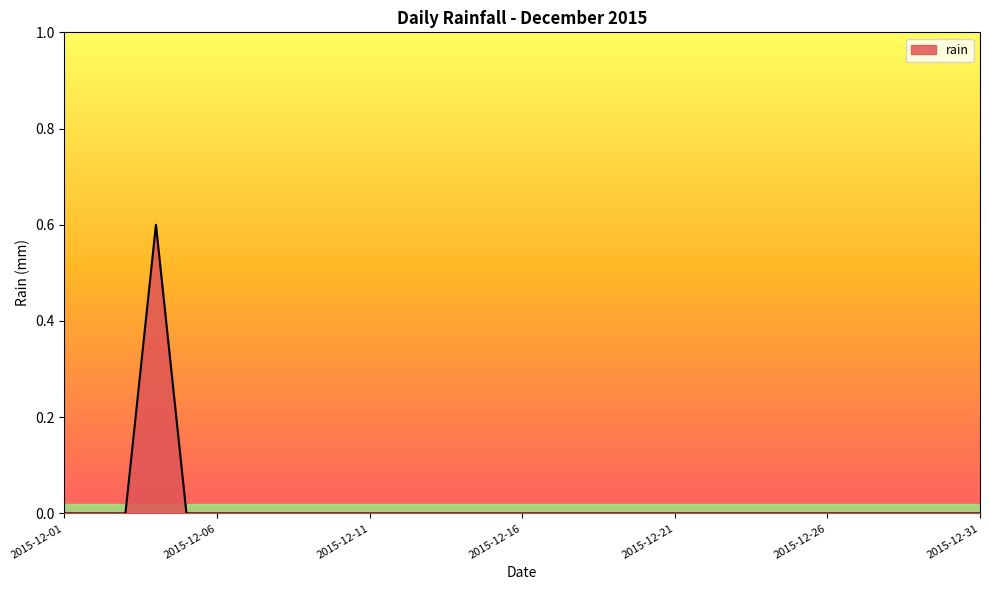

What is the maximum value shown in the chart?

0.6